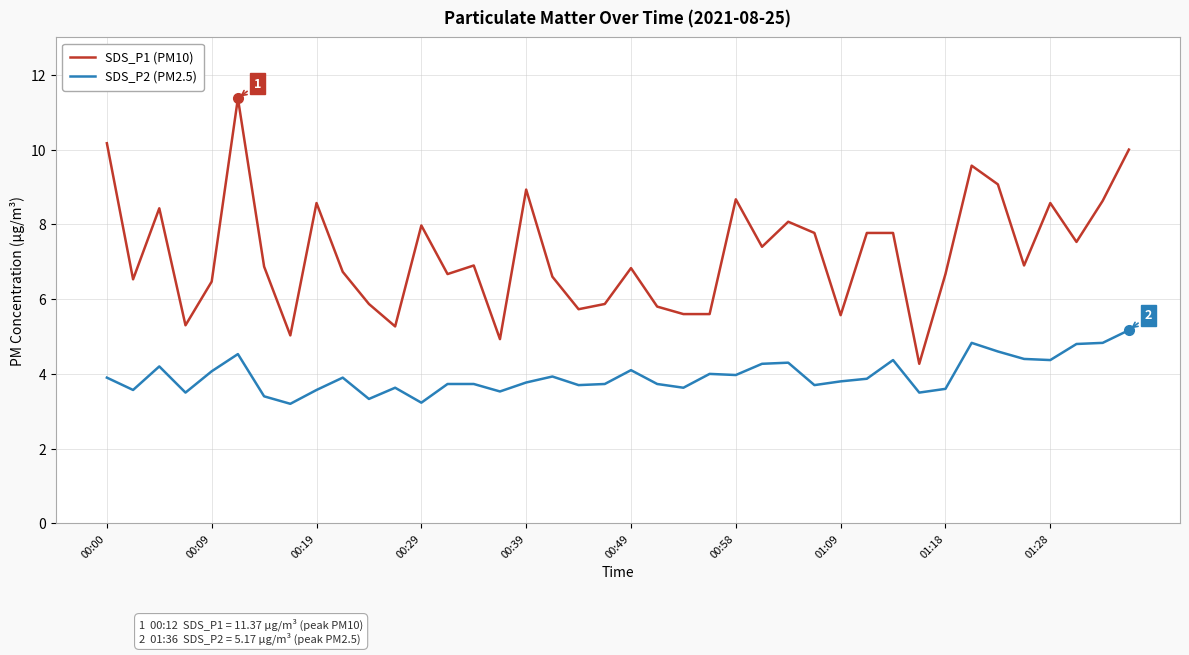

Count the number of data series in this chart.

2